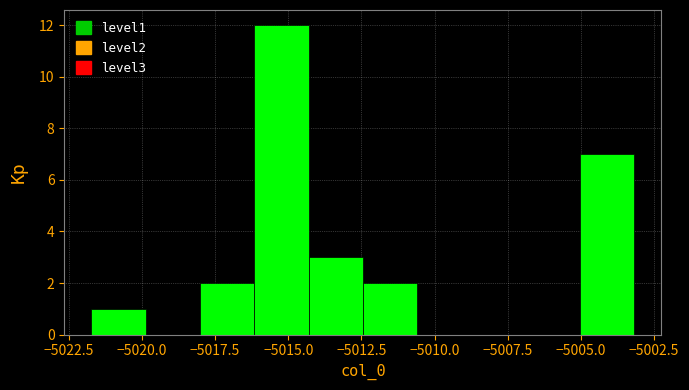

Read against the x-axis, roughly where is the centre of the tallest bar?

-5015.0